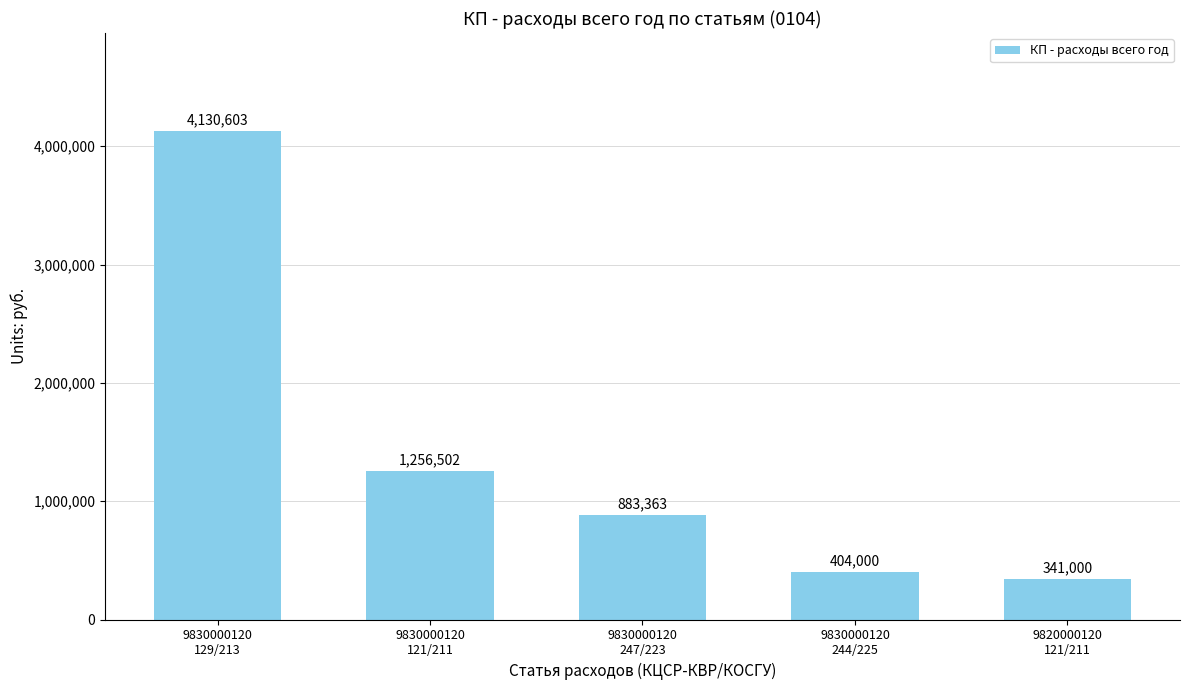

List the labels in order of value, smallest first.

9820000120
121/211, 9830000120
244/225, 9830000120
247/223, 9830000120
121/211, 9830000120
129/213